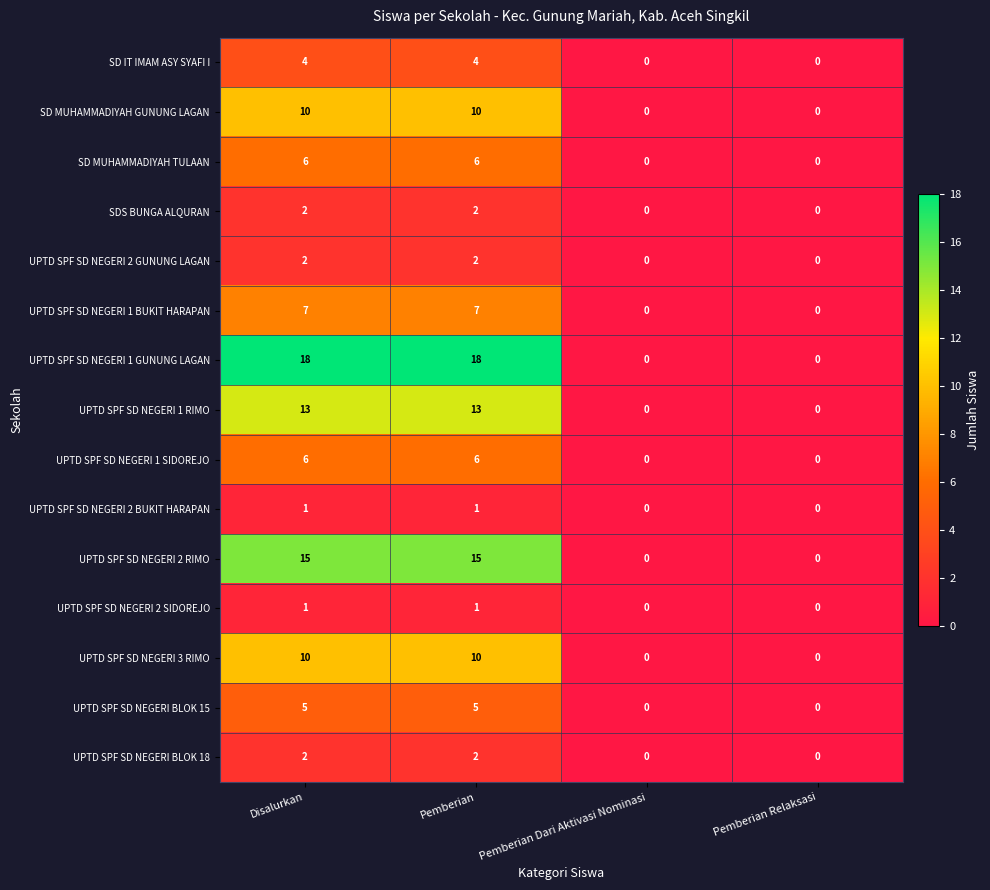

How many categories are shown in the chart?

4